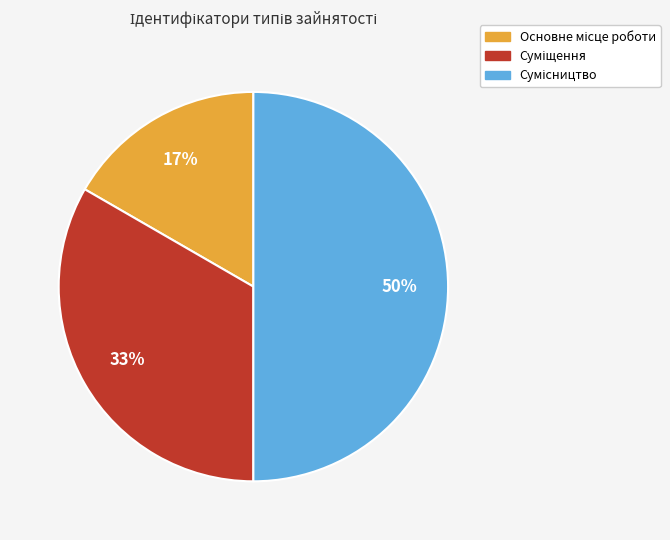

To the nearest percent, what is the average slice percentage?

33%